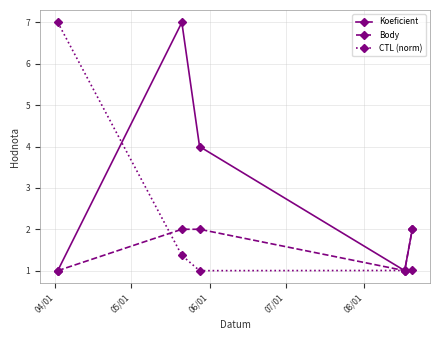

What is the lowest value of the Body series?

1.0